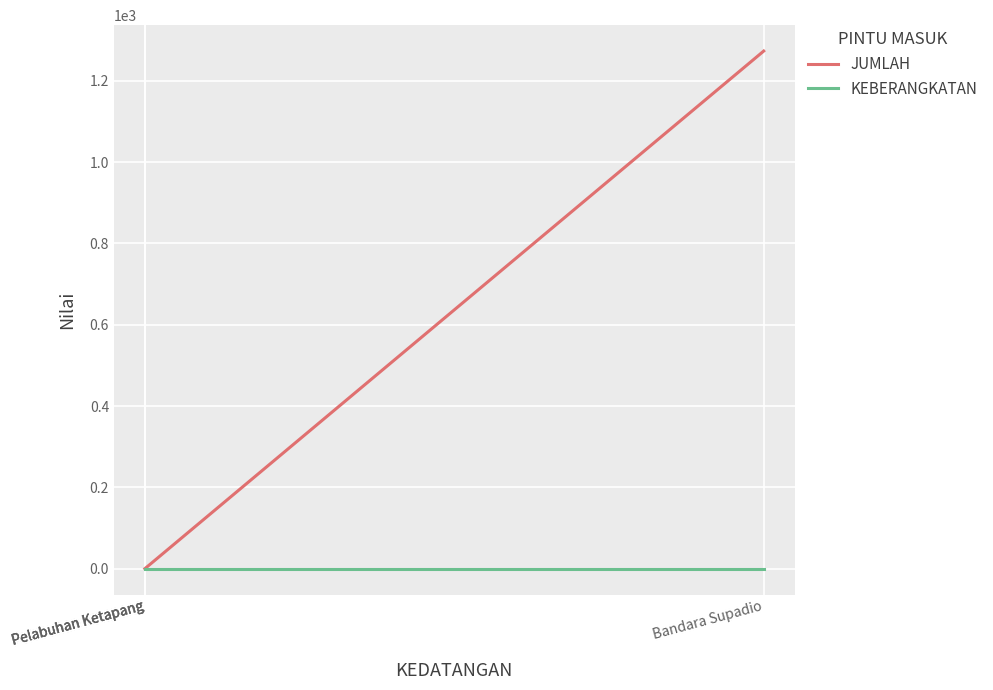

How many positive values does the JUMLAH series have?

1